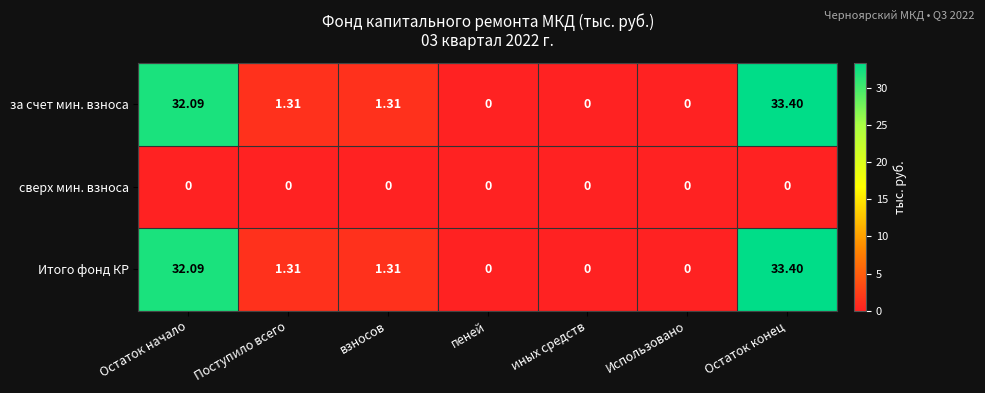

At which label does за счет мин. взноса first exceed 1?

Остаток начало